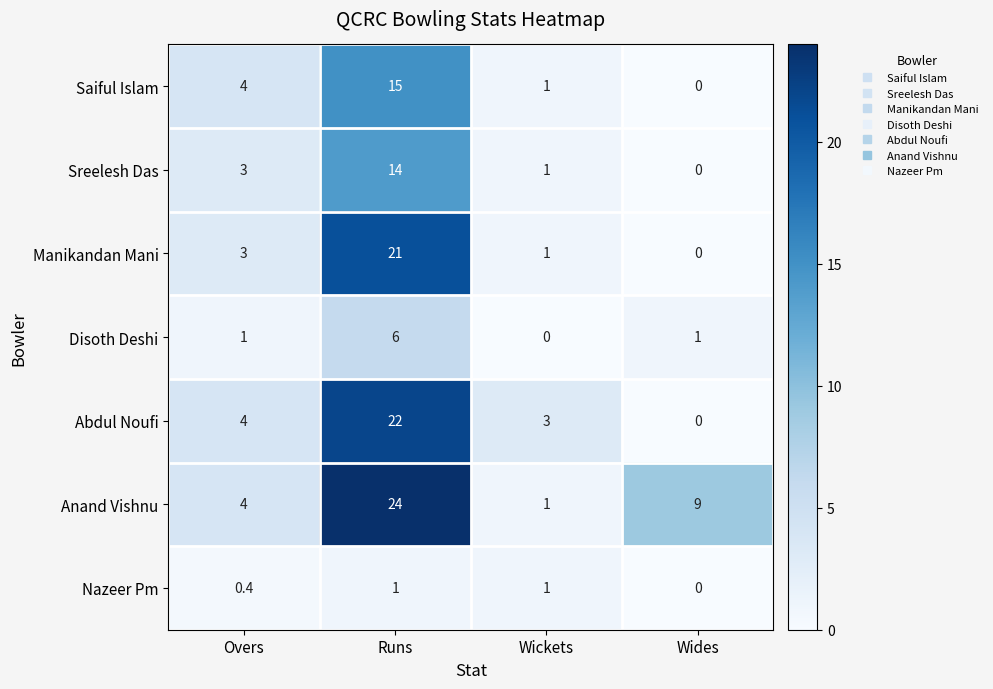

What is the sum of all Anand Vishnu values?

38.0